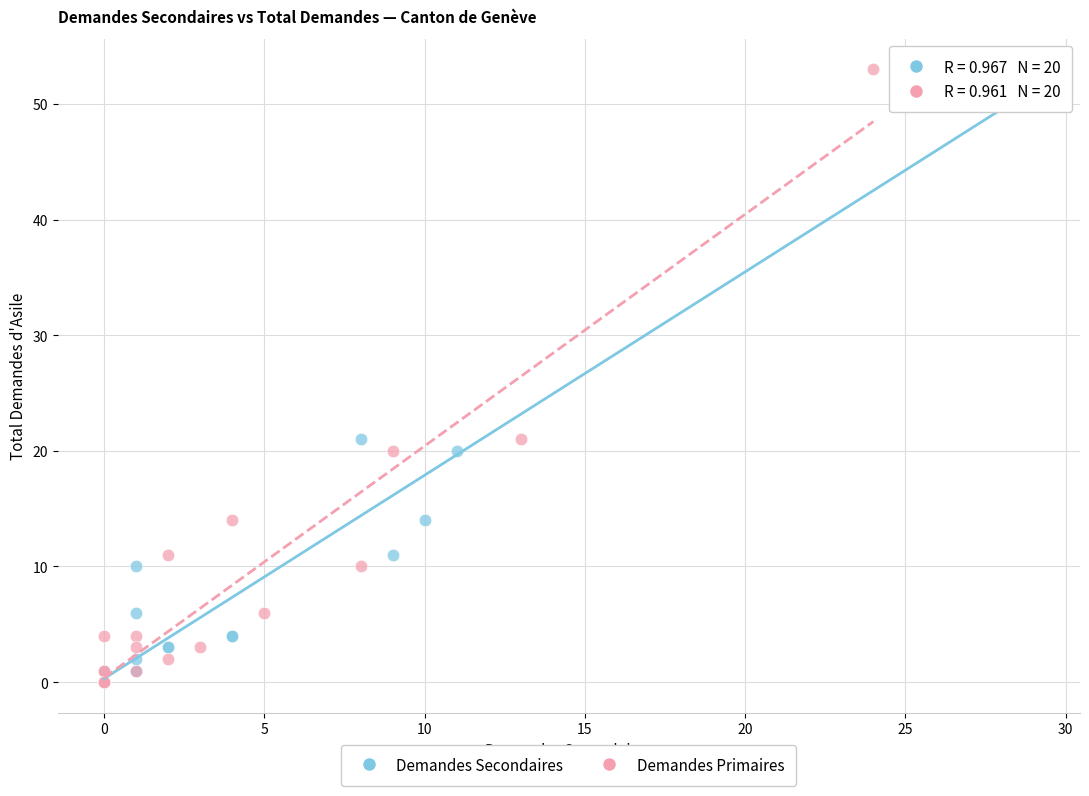

What are all the series names shown in the legend?

Demandes Secondaires, Demandes Primaires